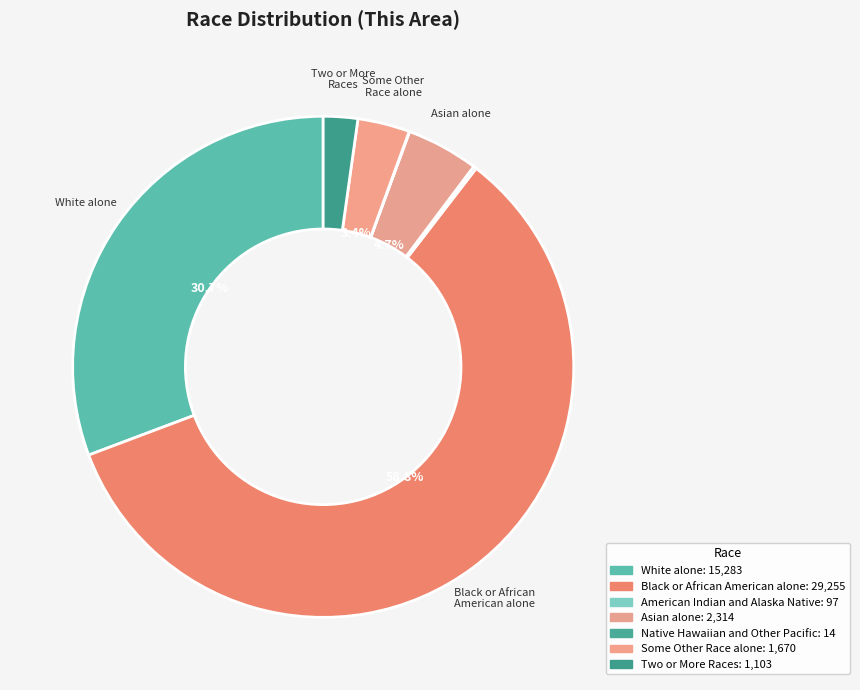

To the nearest percent, what portion does Black or African American alone represent?

59%